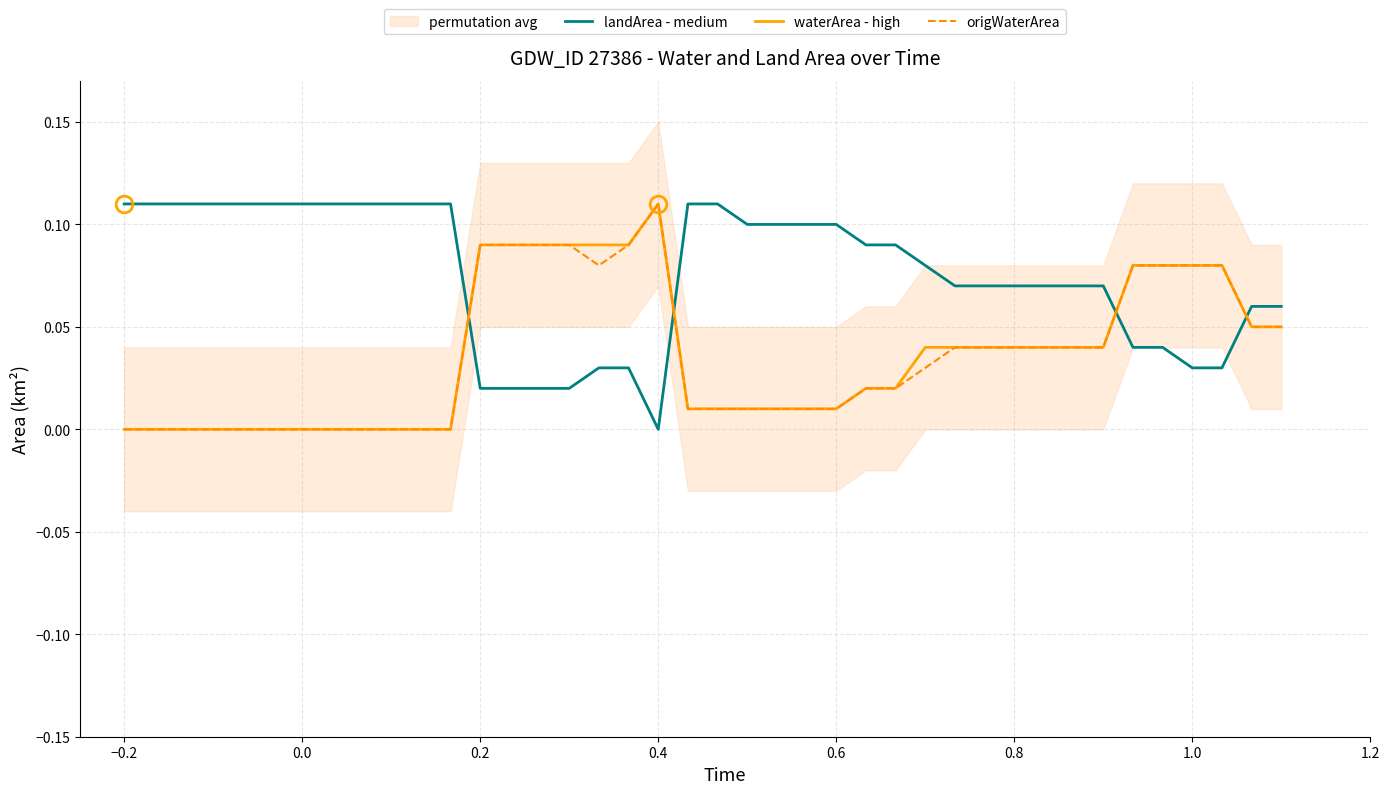

Which series has the largest total across all categories?

landArea - medium